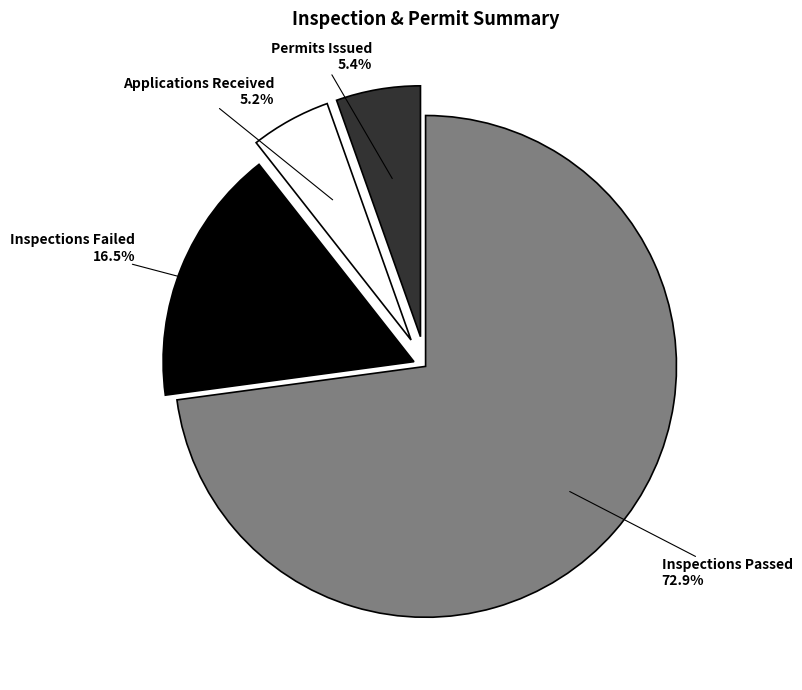

Does any single category account for the majority?

Yes